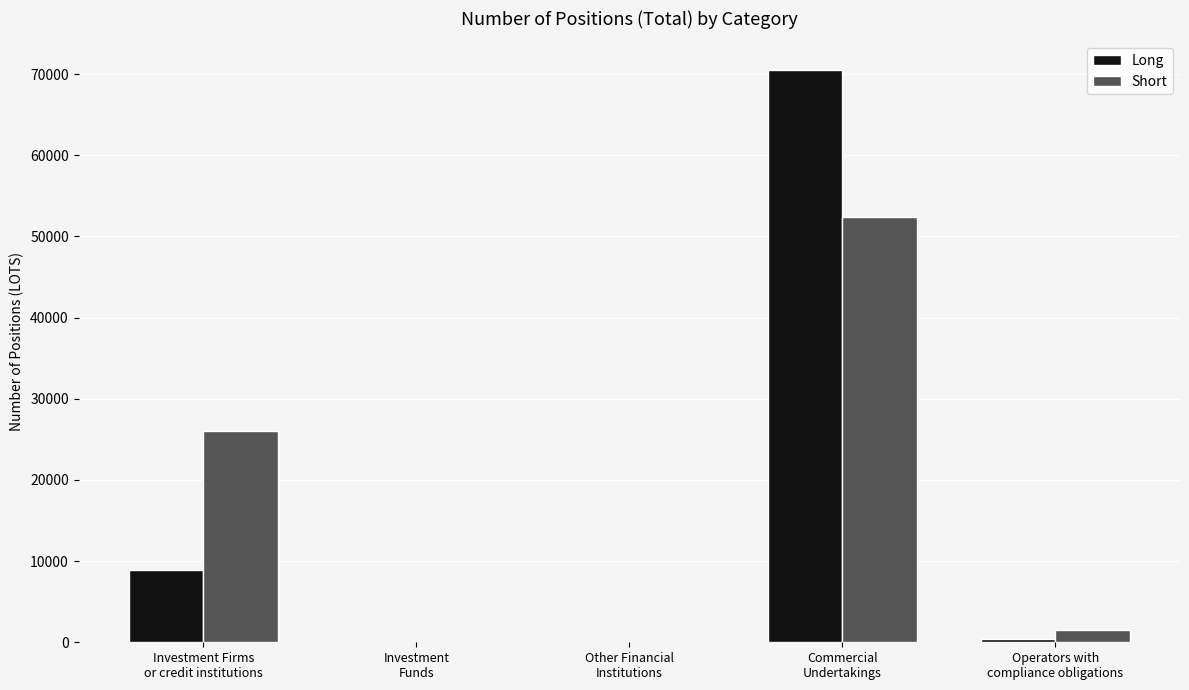

What is the greatest value displayed?

70517.9